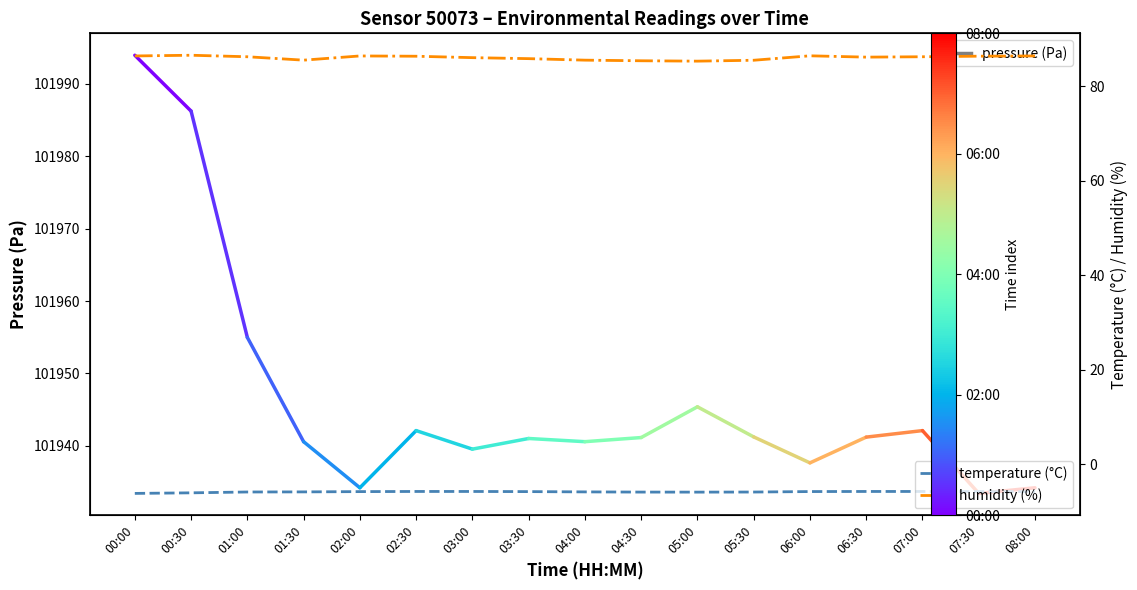

What is the label of the 6th point from the left?

02:30